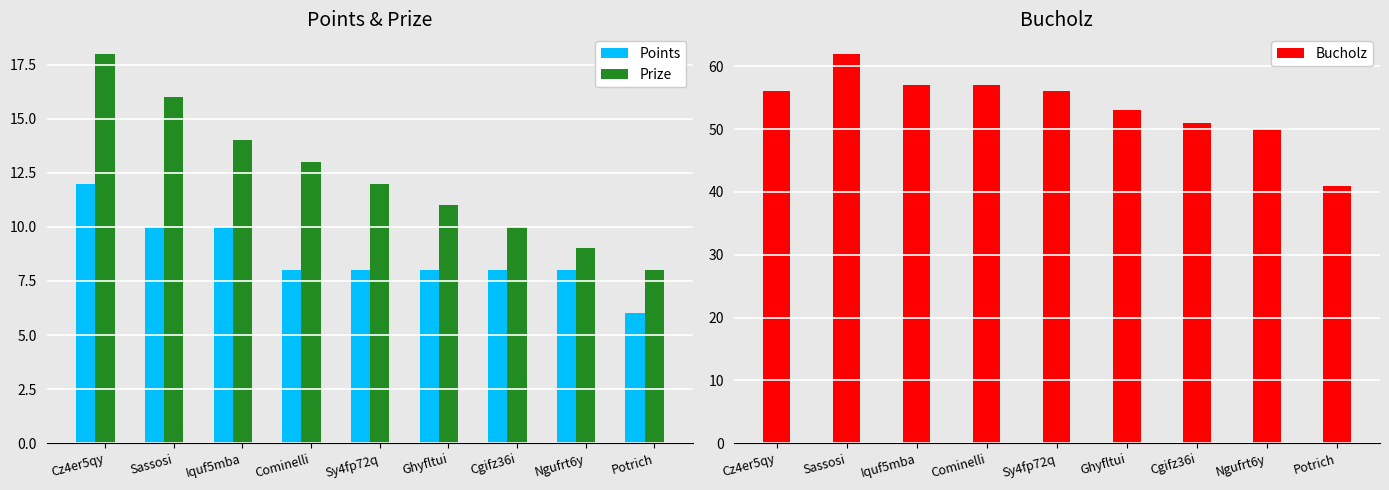

Between Sassosi and Cominelli, which series saw the biggest shift?

Bucholz